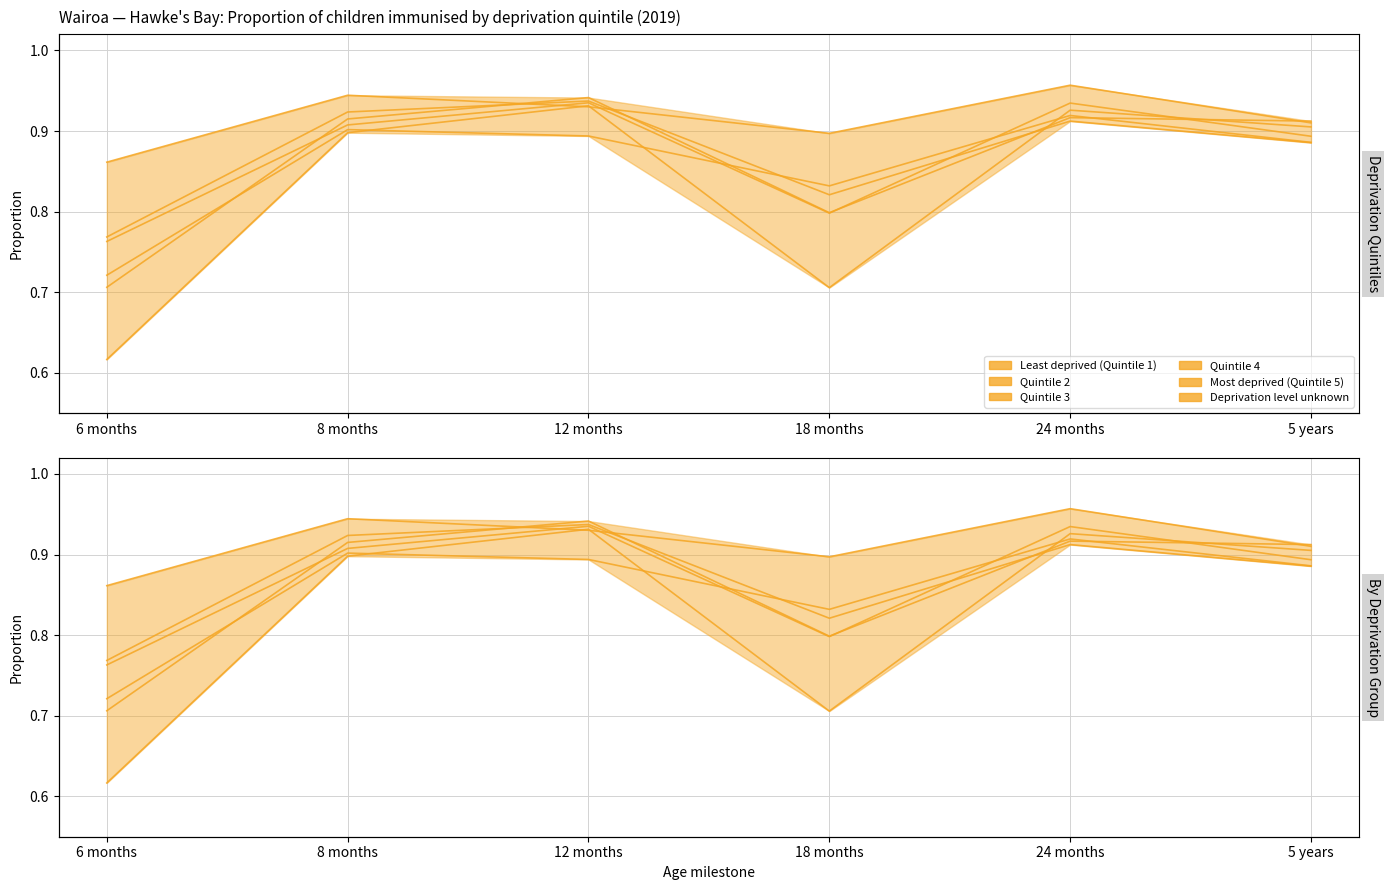

What is the minimum value for Quintile 2?

0.8